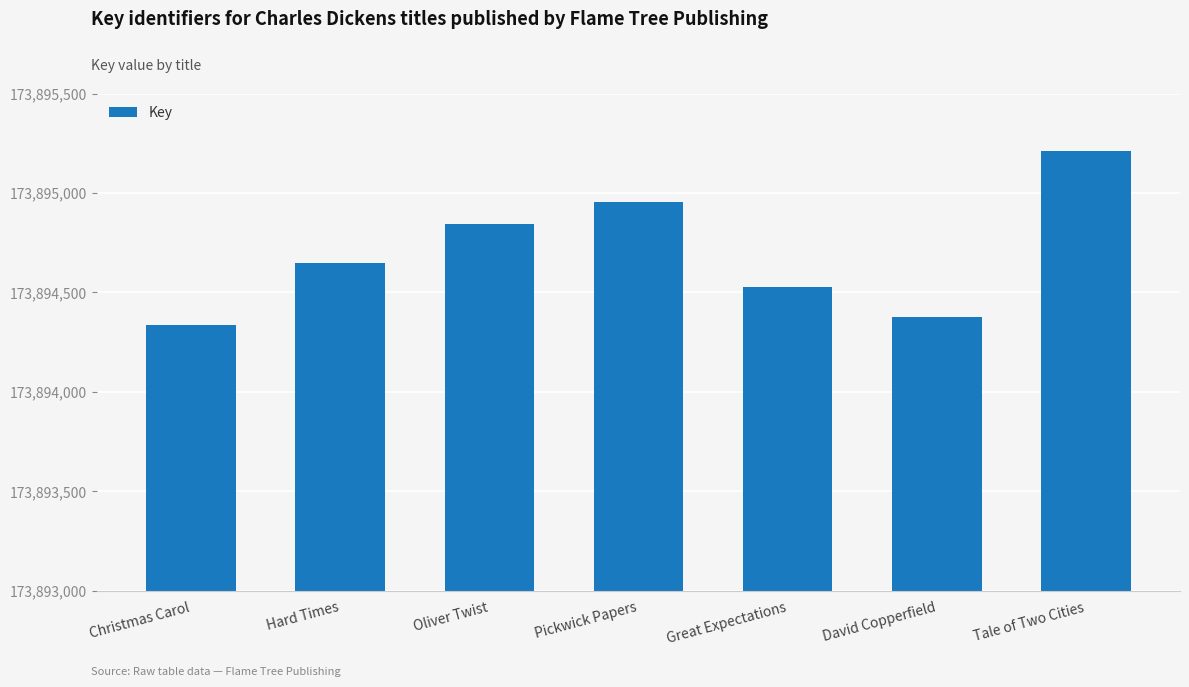

At which label is the value closest to 173894775?

Oliver Twist